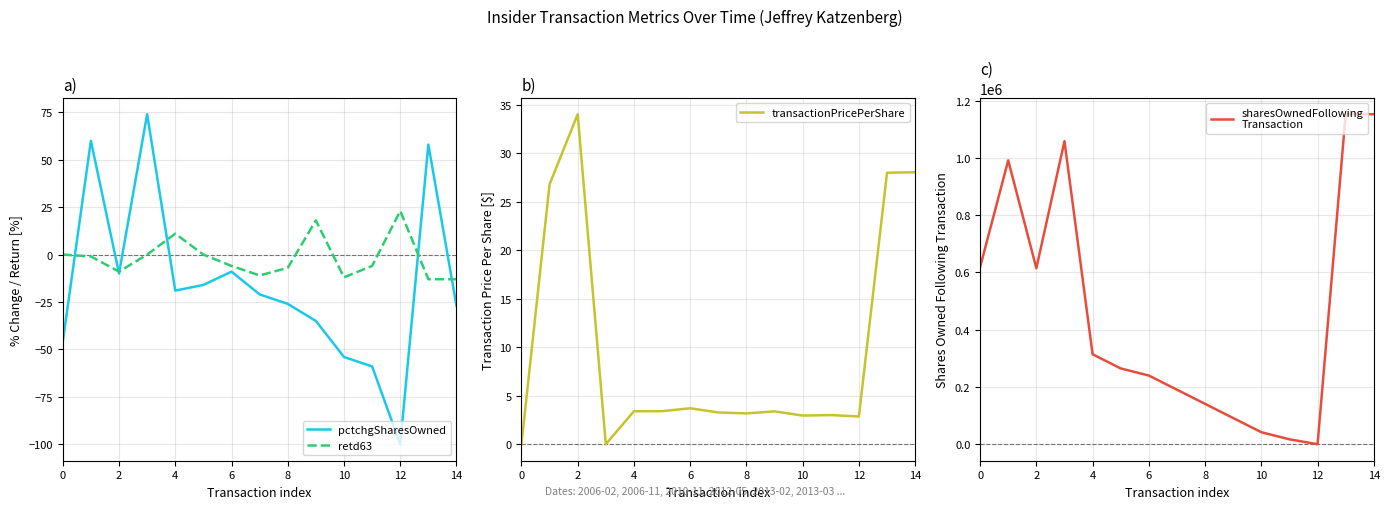

True or false: retd63 has more than 0 points higher than both neighbors.

True